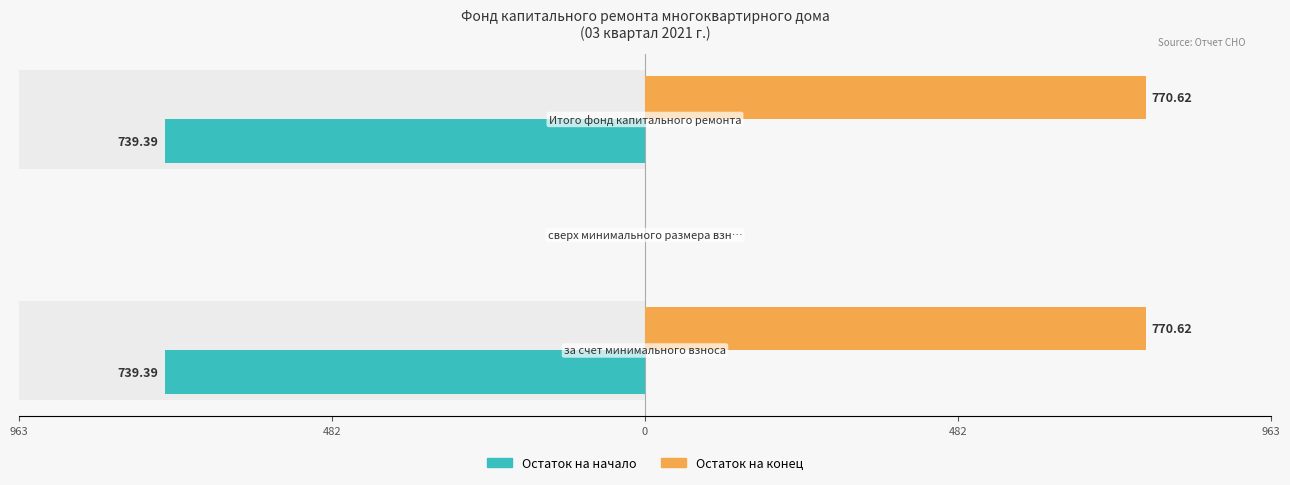

Is the value of Остаток на начало at 0 greater than the value of Остаток на конец at 482?

Yes